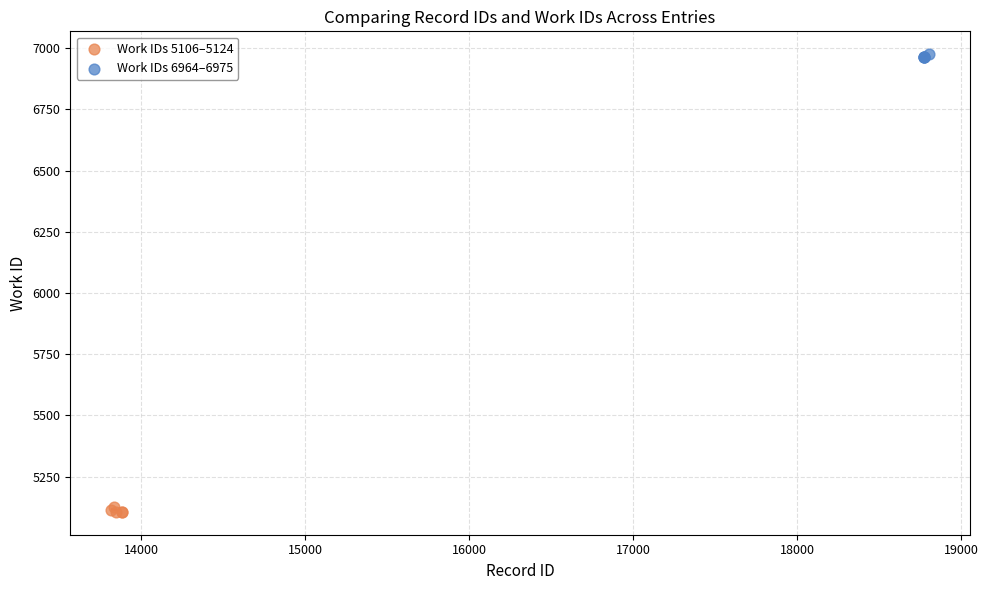

Which series reaches the minimum Y coordinate?

Work IDs 5106–5124